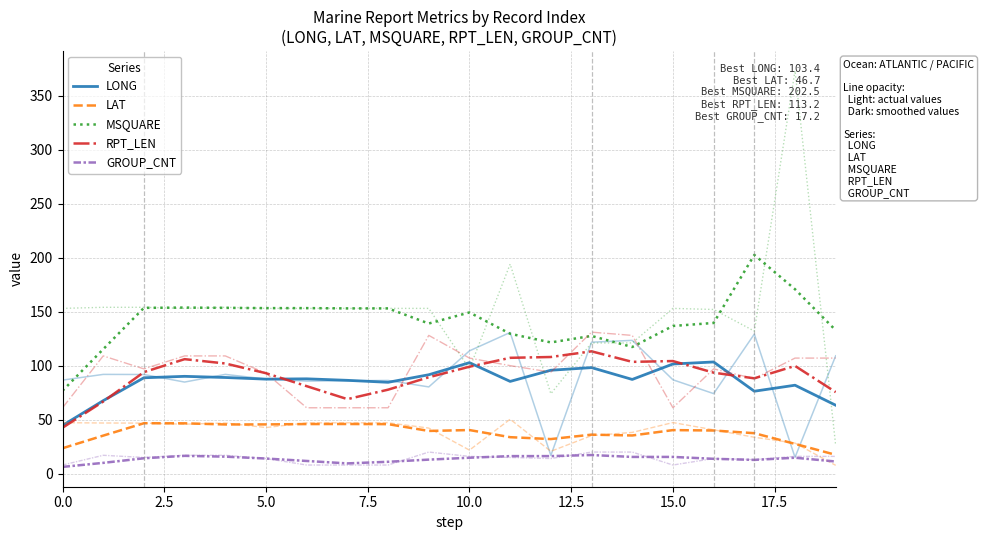

What is the spread (max minus min) of values at 16?

125.8